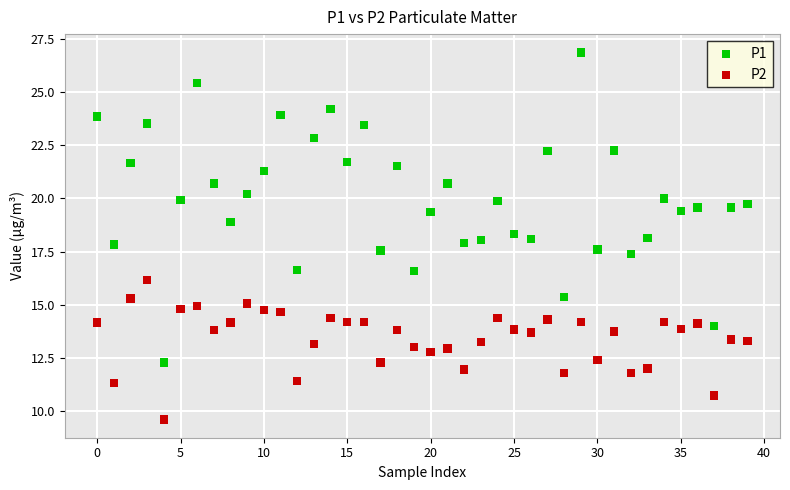

Which series contains the lowest Y value?

P2